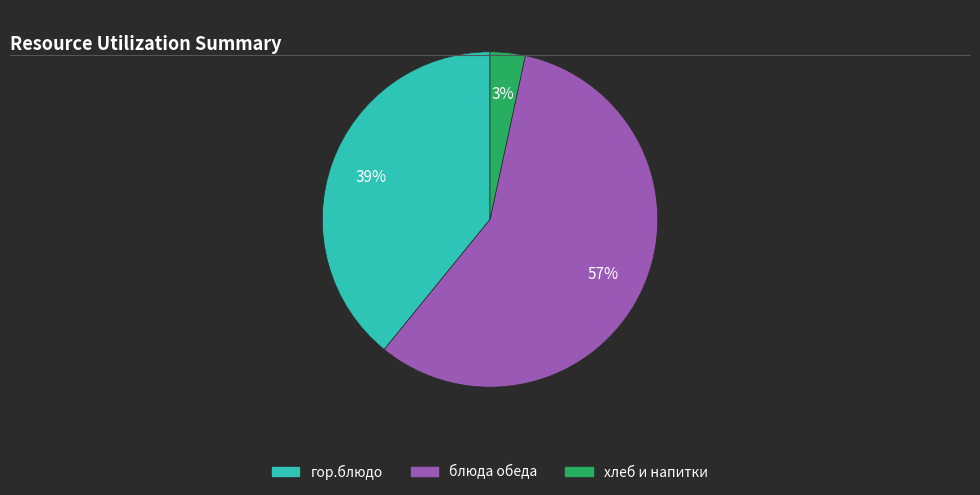

How many slices are in this pie chart?

3